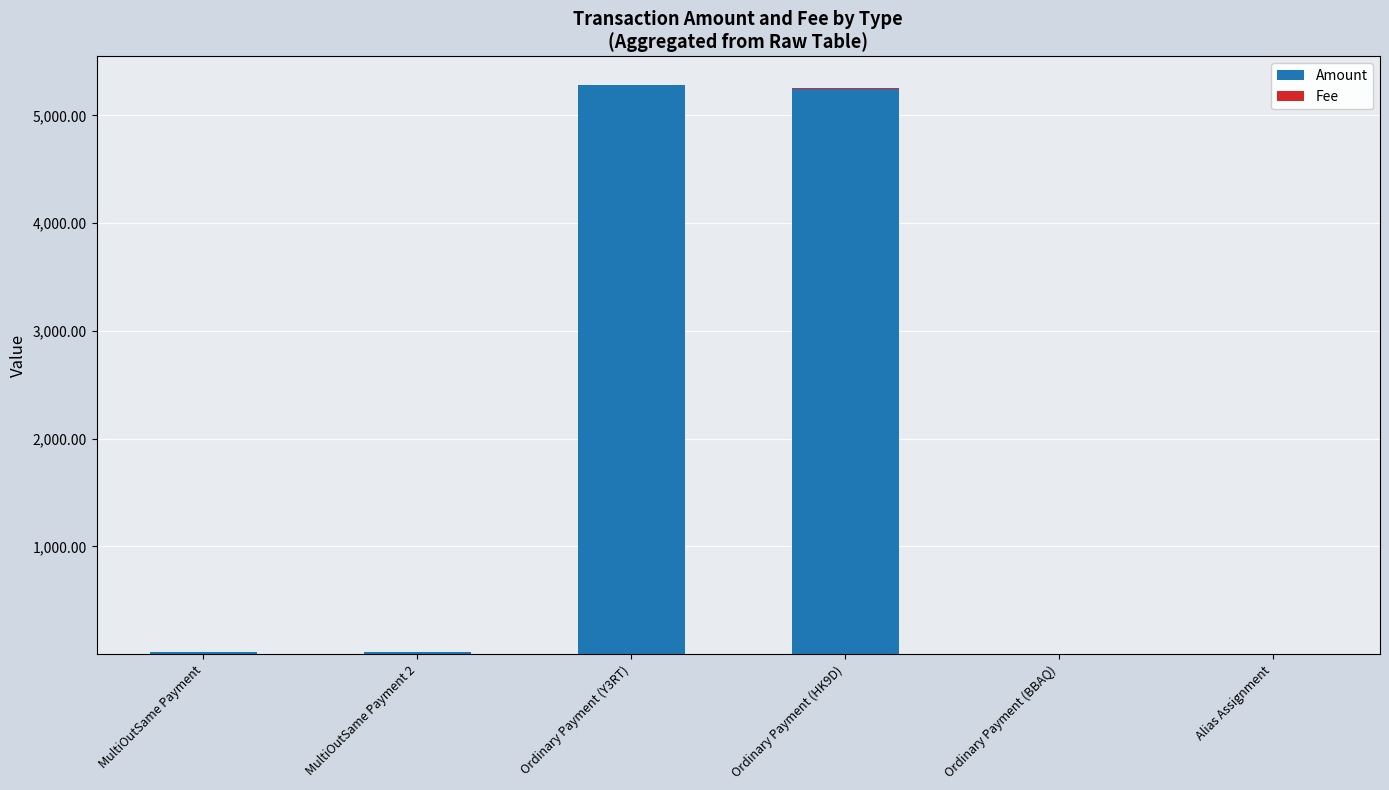

The Amount series shows -1684.6 at Alias Assignment. True or false?

False